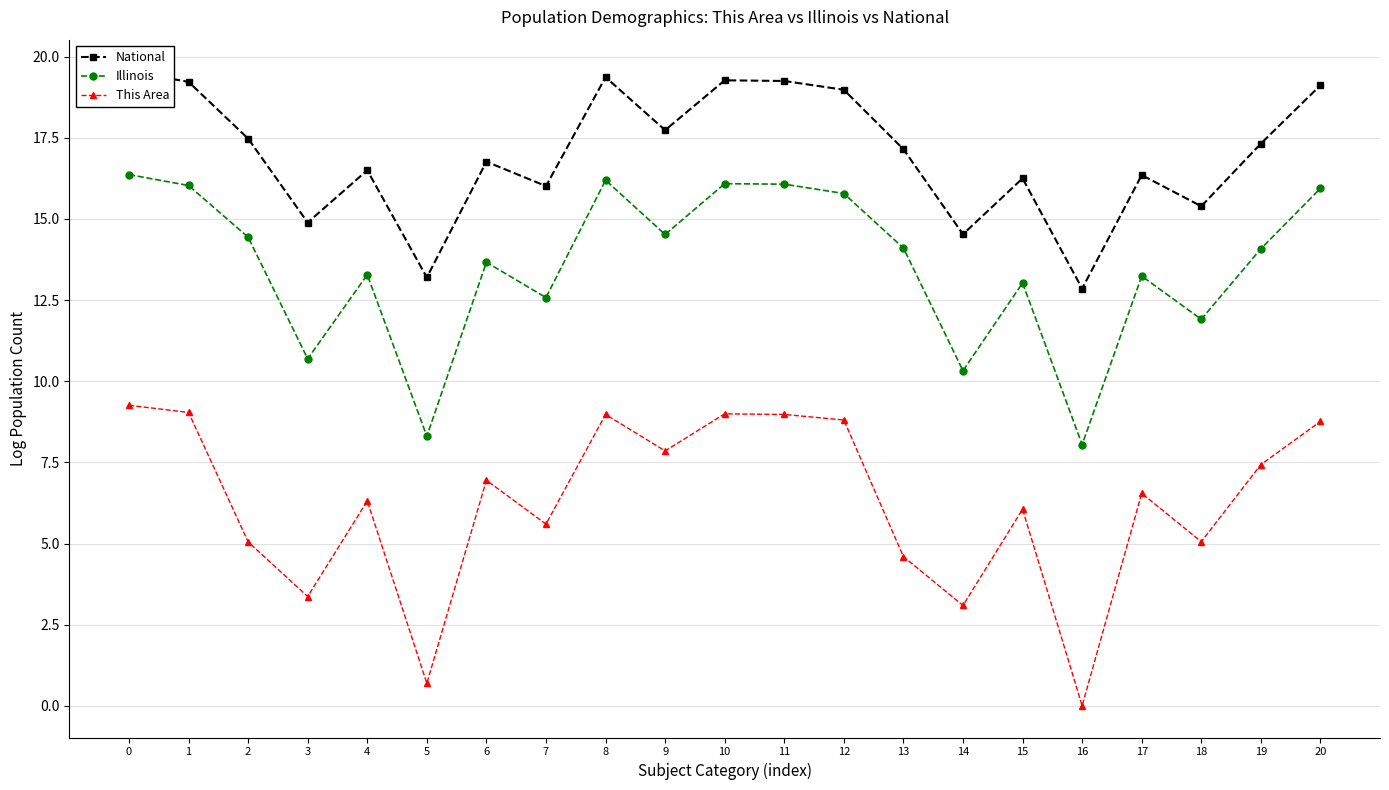

What is the value of the National point at the 7th from the left?

16.8